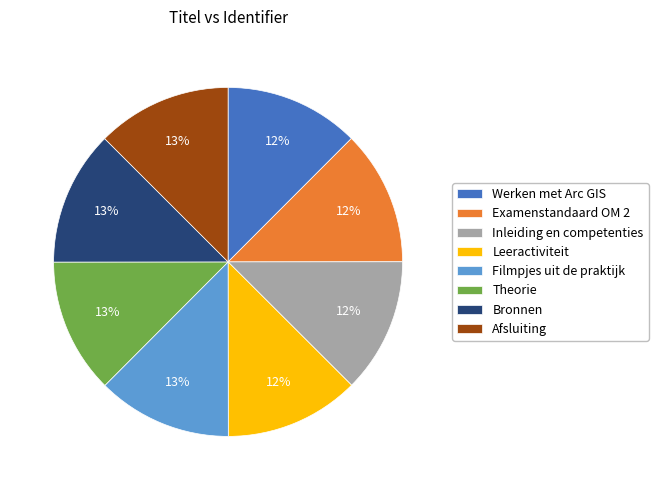

To the nearest percent, what percentage of the pie is Afsluiting?

13%